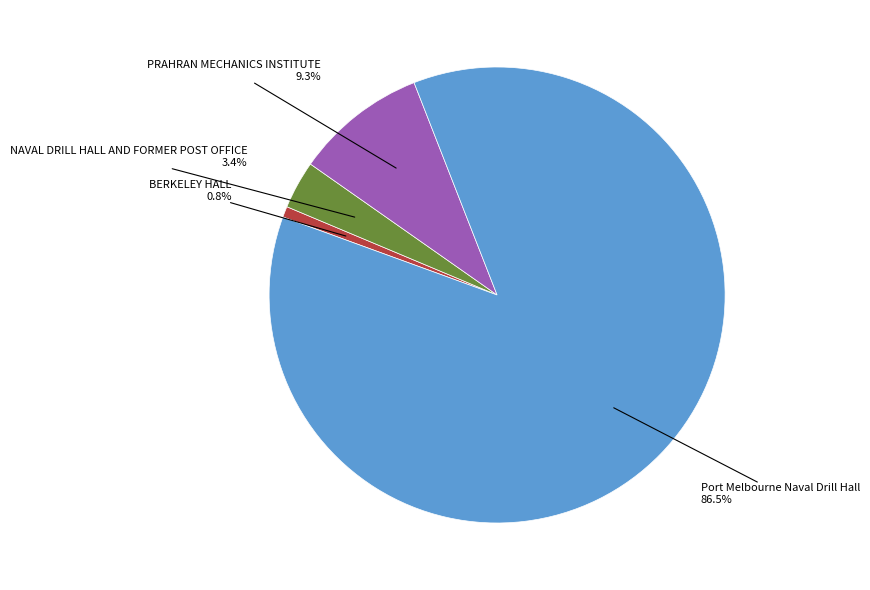

Does any single category account for the majority?

Yes